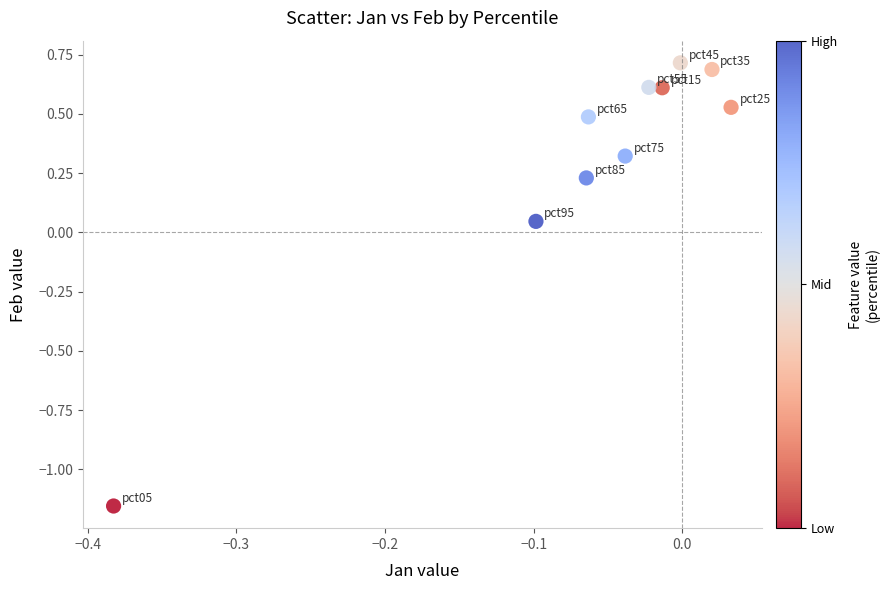

What is the range of X values (max minus min)?

0.4